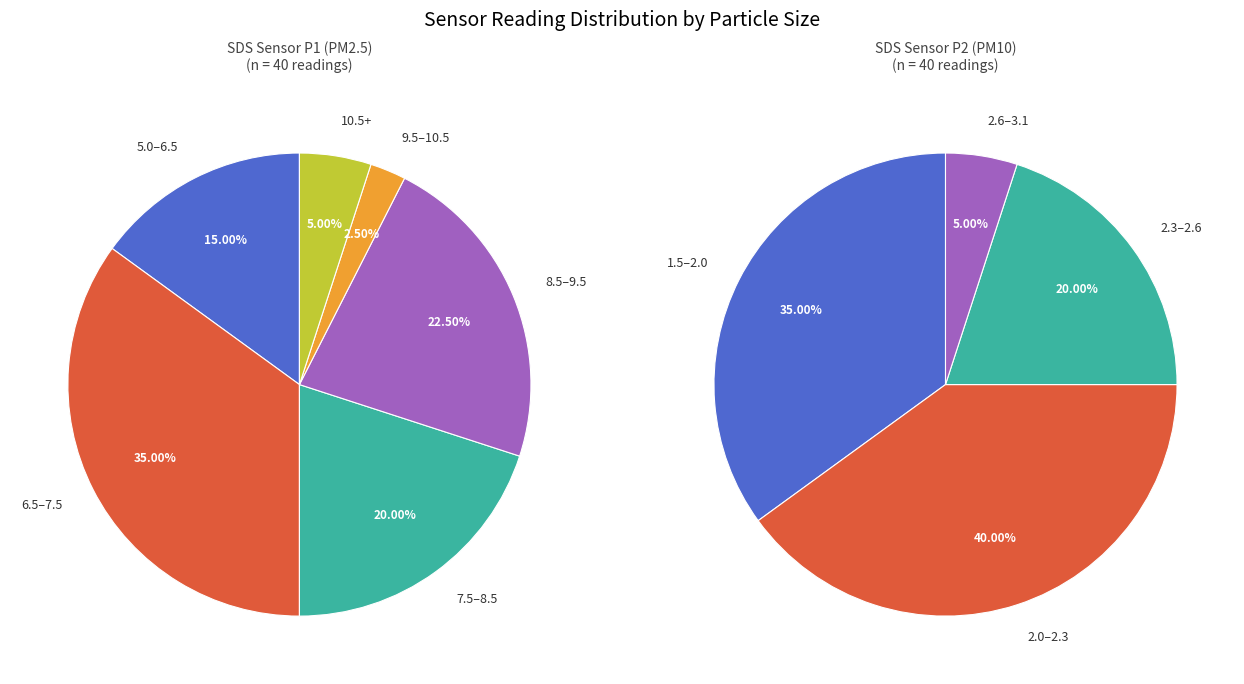

Does any single category account for the majority?

No